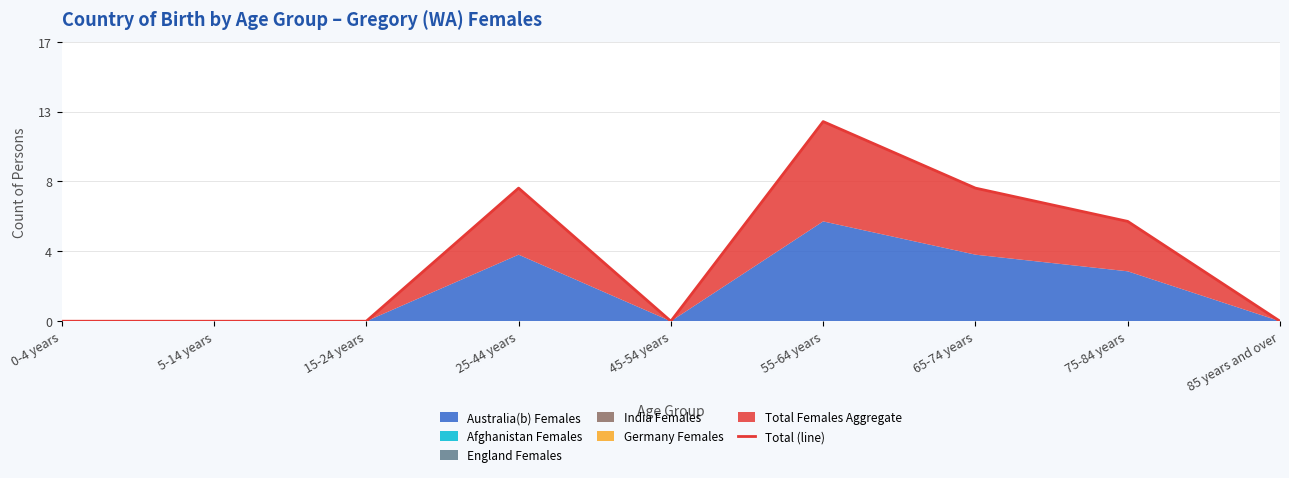

At which label is the value closest to 6?

75-84 years